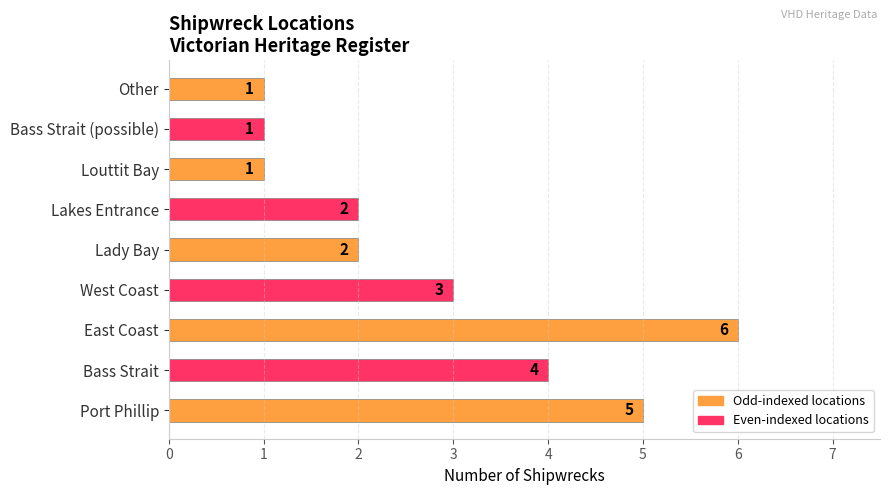

Reading bottom to top, what are all the values shown in this chart?

Port Phillip=5	Bass Strait=4	East Coast=6	West Coast=3	Lady Bay=2	Lakes Entrance=2	Louttit Bay=1	Bass Strait (possible)=1	Other=1